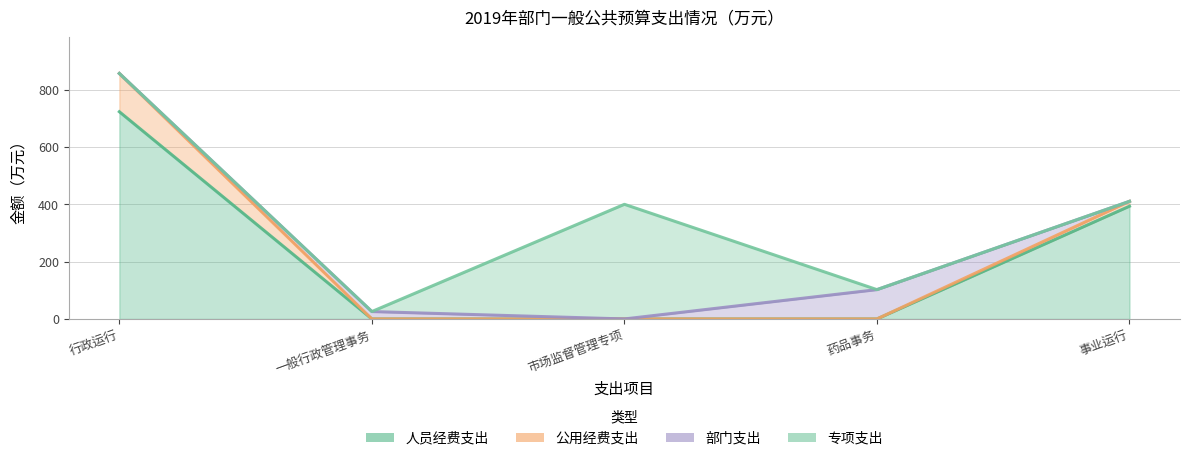

In 部门支出, how many points are higher than both neighbors (excluding endpoints)?

2